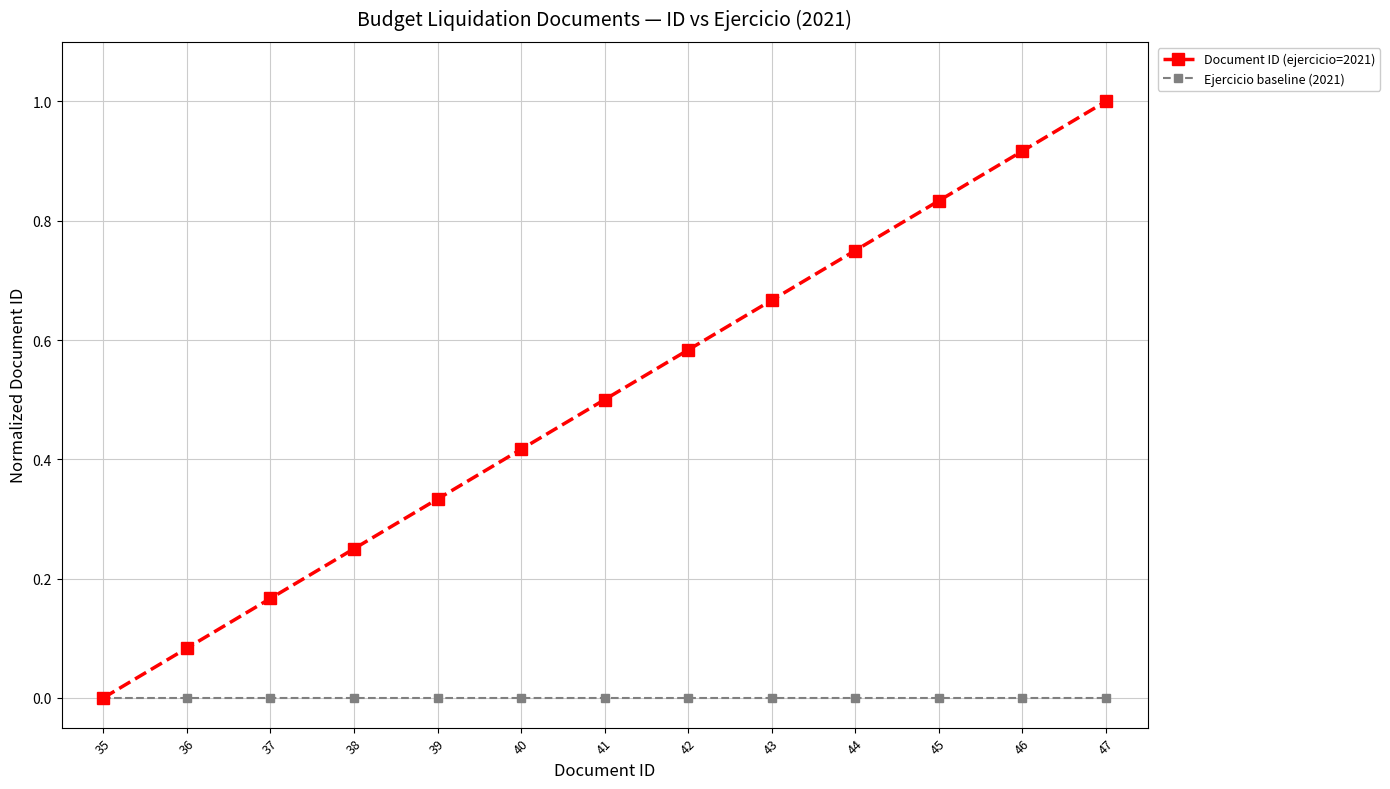

List the series in order of their peak value, highest first.

Document ID (ejercicio=2021), Ejercicio baseline (2021)